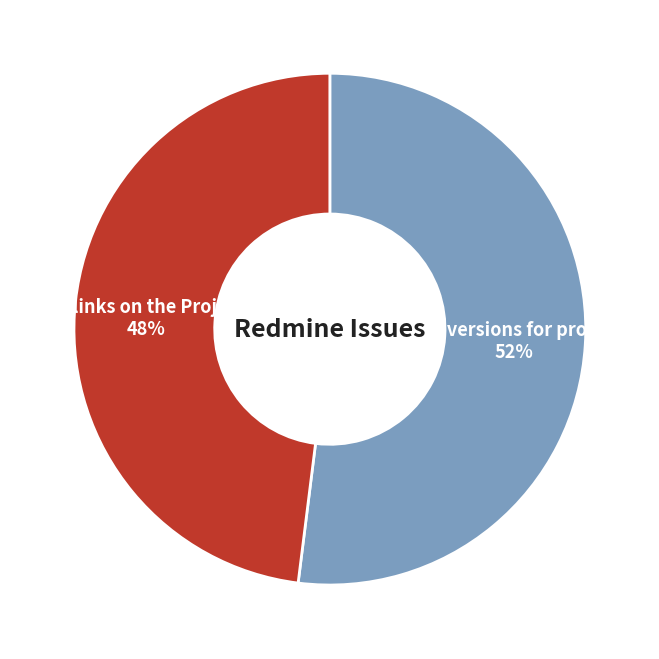

To the nearest percent, what is the average slice percentage?

50%